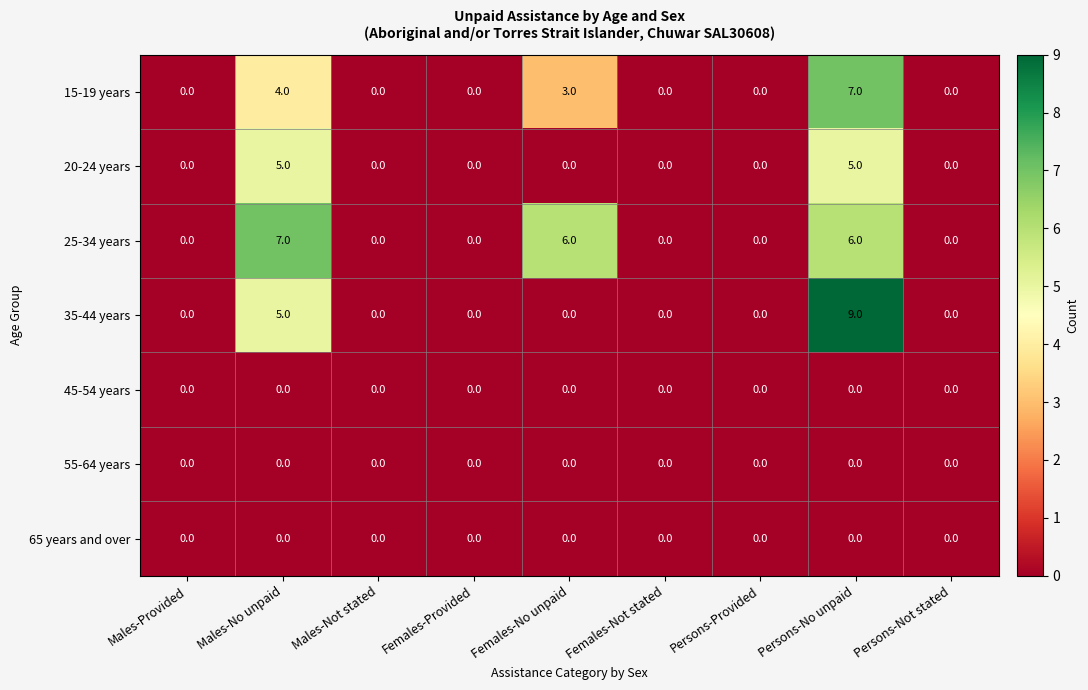

What is the difference between the 15-19 years values at Persons-No unpaid and Females-Provided?

7